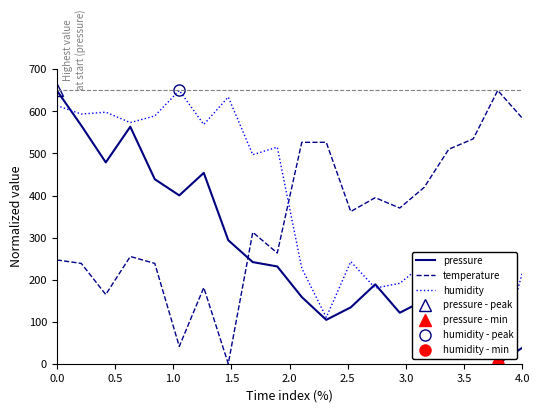

Which series ends up on top after the final intersection of pressure and temperature?

temperature